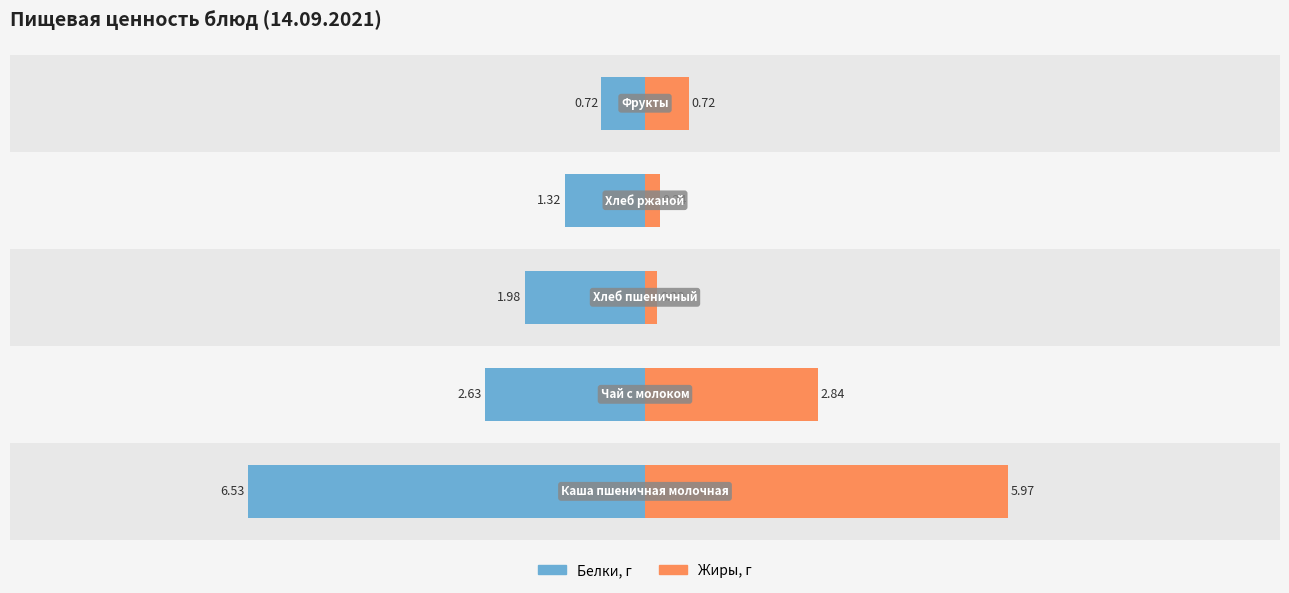

What is the average value of the Жиры, г series?

2.0